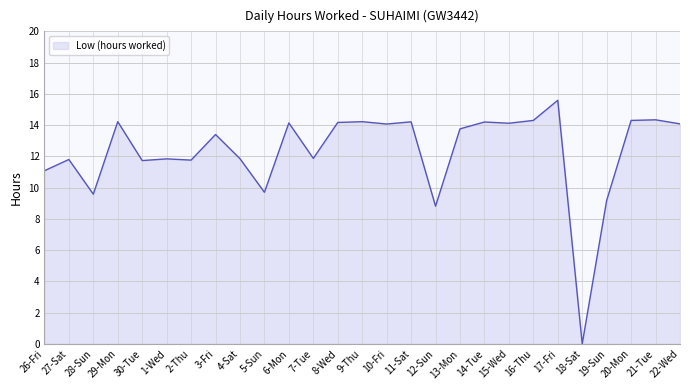

True or false: the data shows 4.3 at 26-Fri.

False